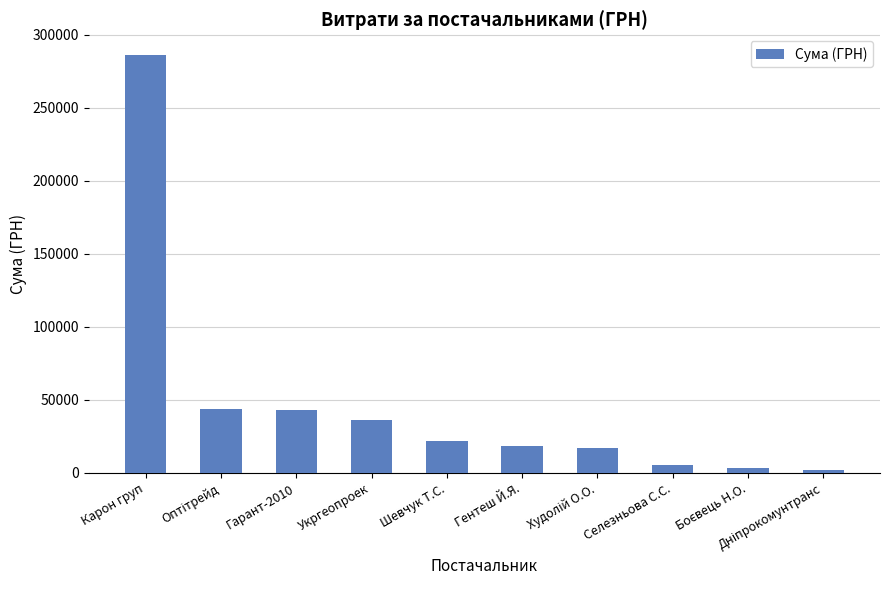

True or false: the data shows 18135.7 at Укргеопроек.

False